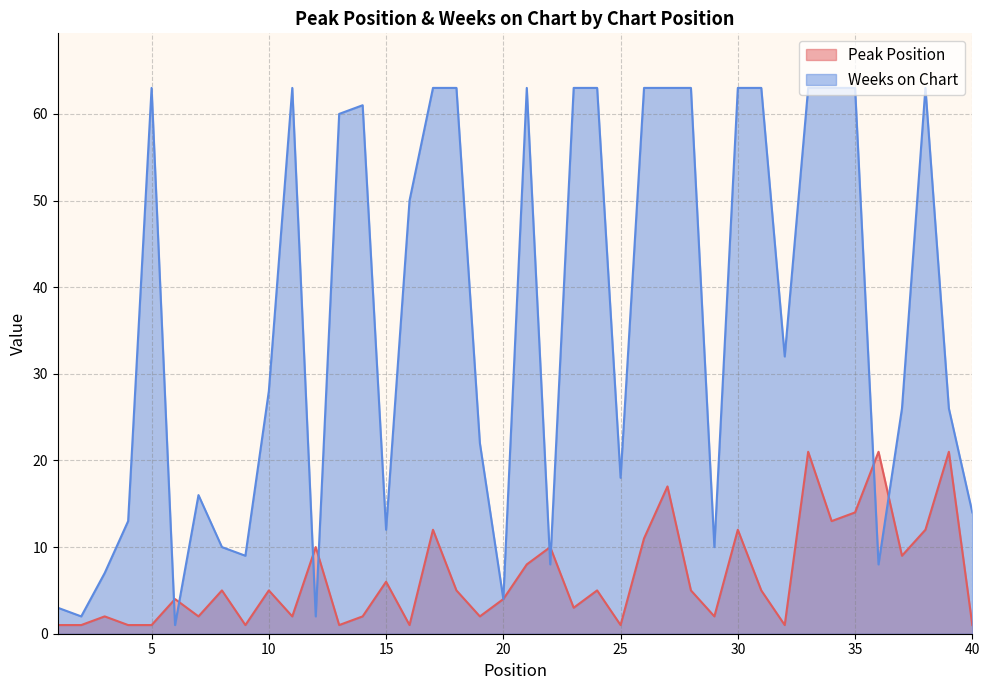

After their last crossing, which series has the higher values: Weeks on Chart or Peak Position?

Weeks on Chart